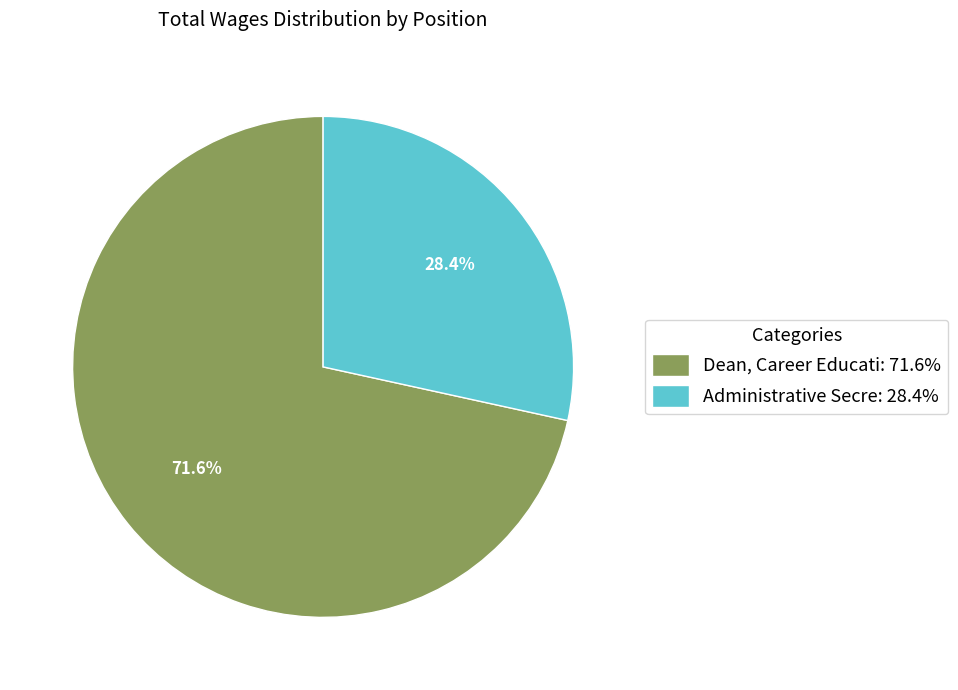

What percentage is the Administrative Secre slice, to the nearest percent?

28%